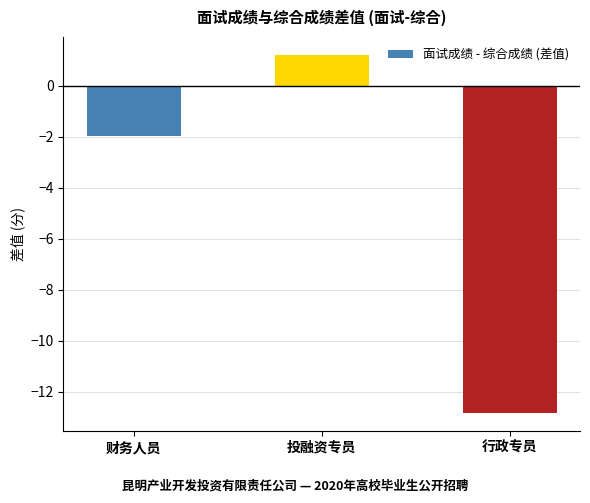

The value at 投融资专员 is 1.7. True or false?

False